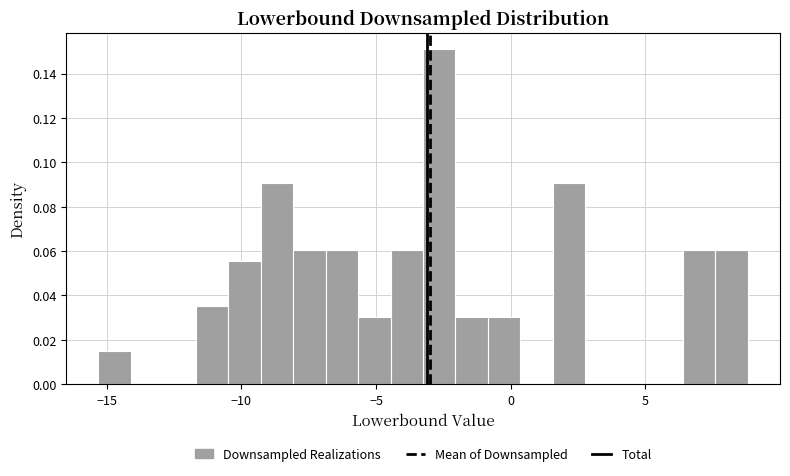

Around what value on the x-axis is the tallest bar? Give the approximate position of its centre, as read against the axis.

-2.5